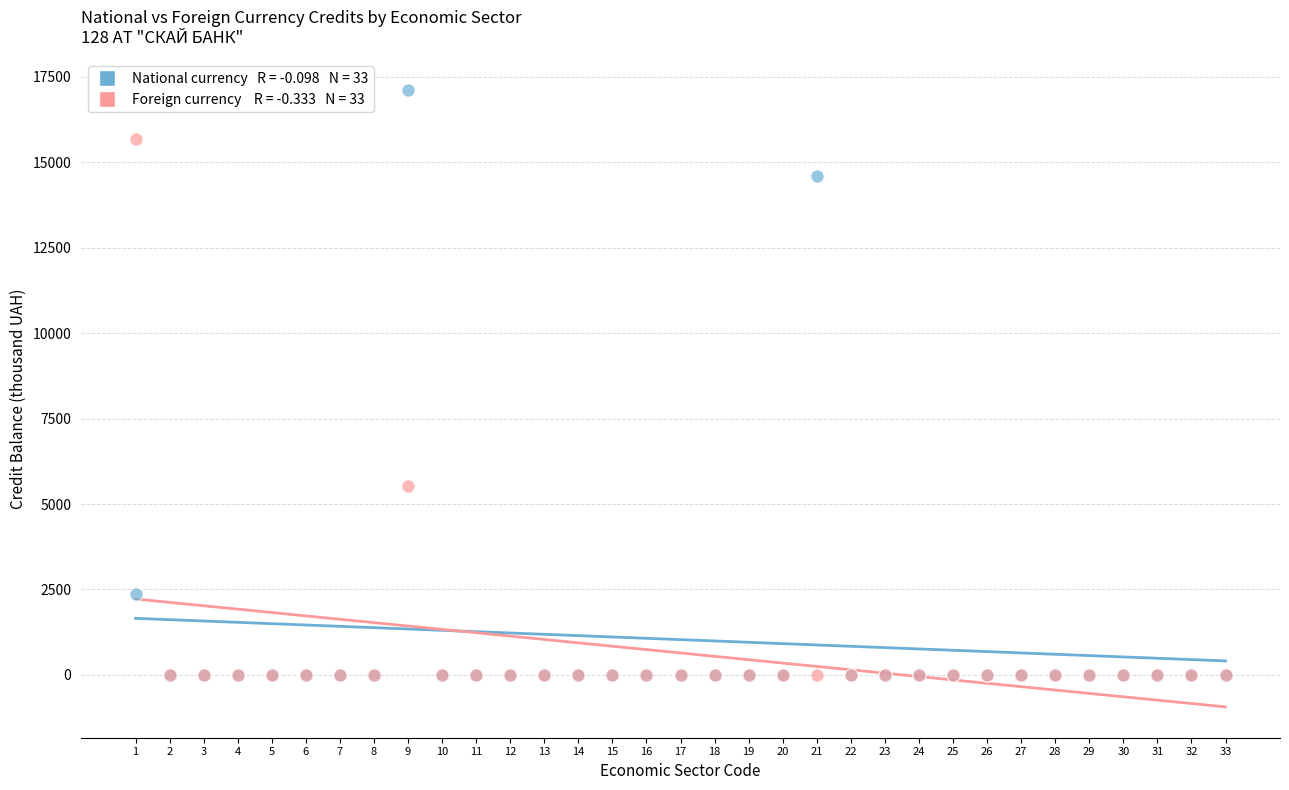

Across all series, what Y value is closest to 8554?

5536